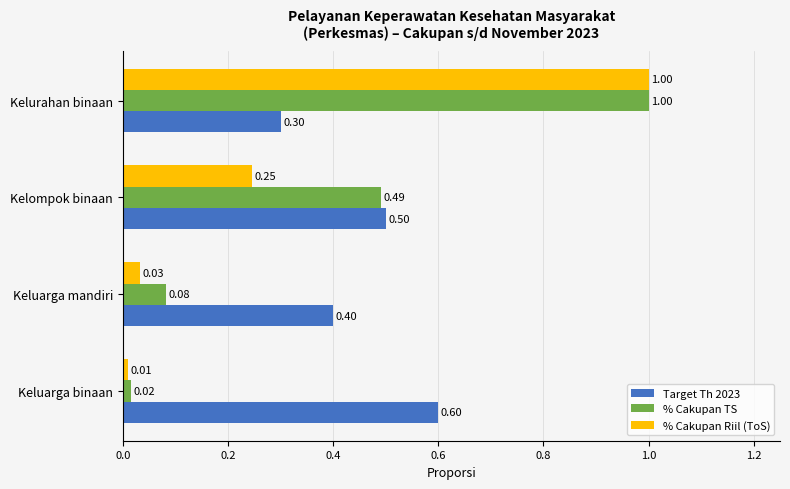

At how many categories does at least one series exceed 0?

4